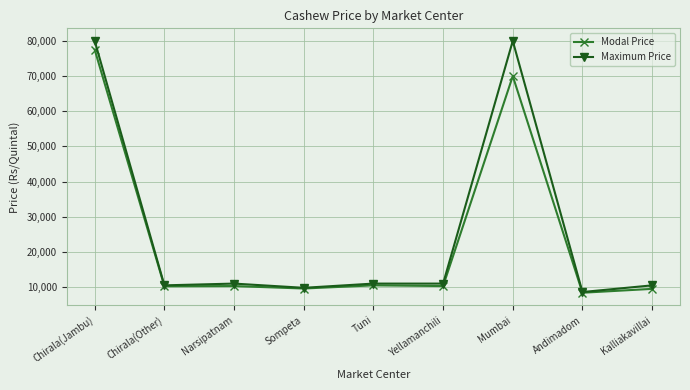

At Mumbai, list the series in order from smallest to largest.

Modal Price, Maximum Price